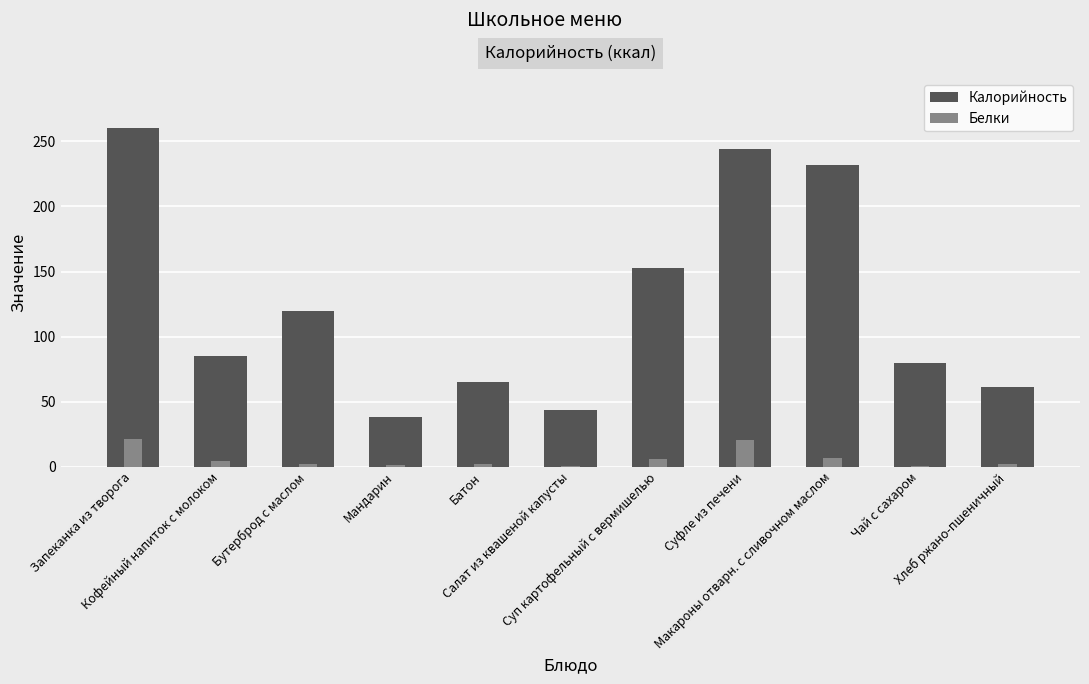

What are all the series names shown in the legend?

Калорийность, Белки